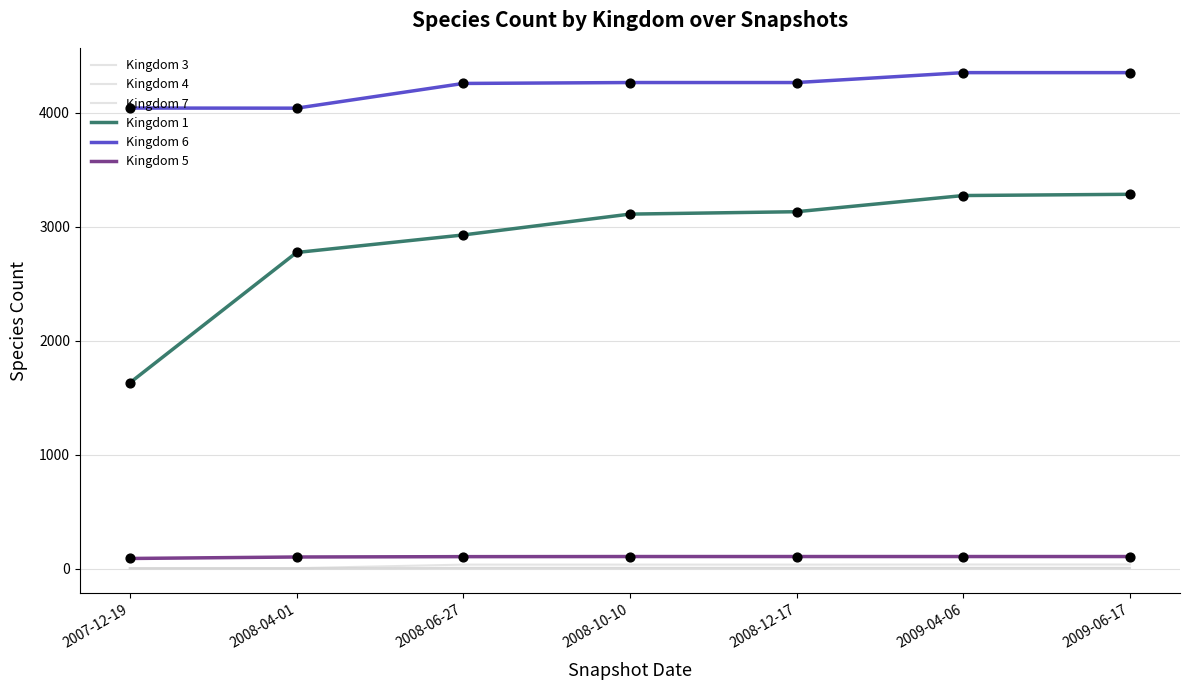

Is this an area chart (filled region under the line)?

No